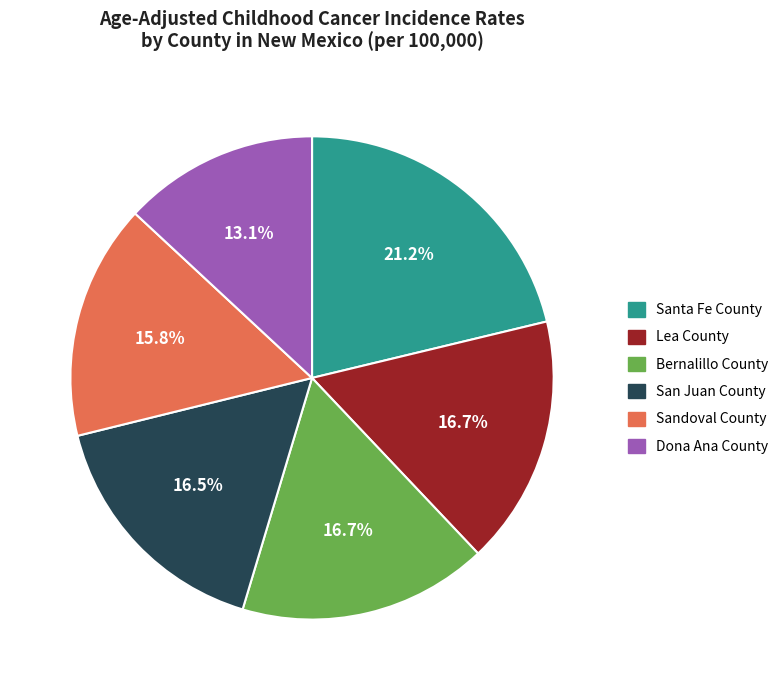

Does any single category account for the majority?

No